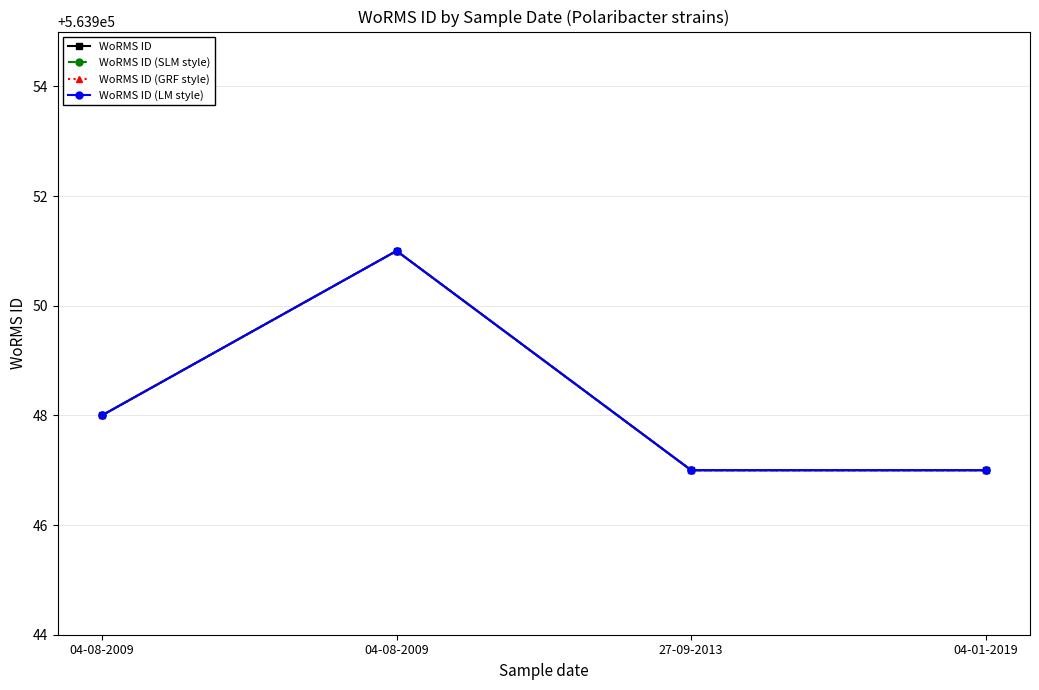

What value does the WoRMS ID (SLM style) series have at 04-08-2009?

563951